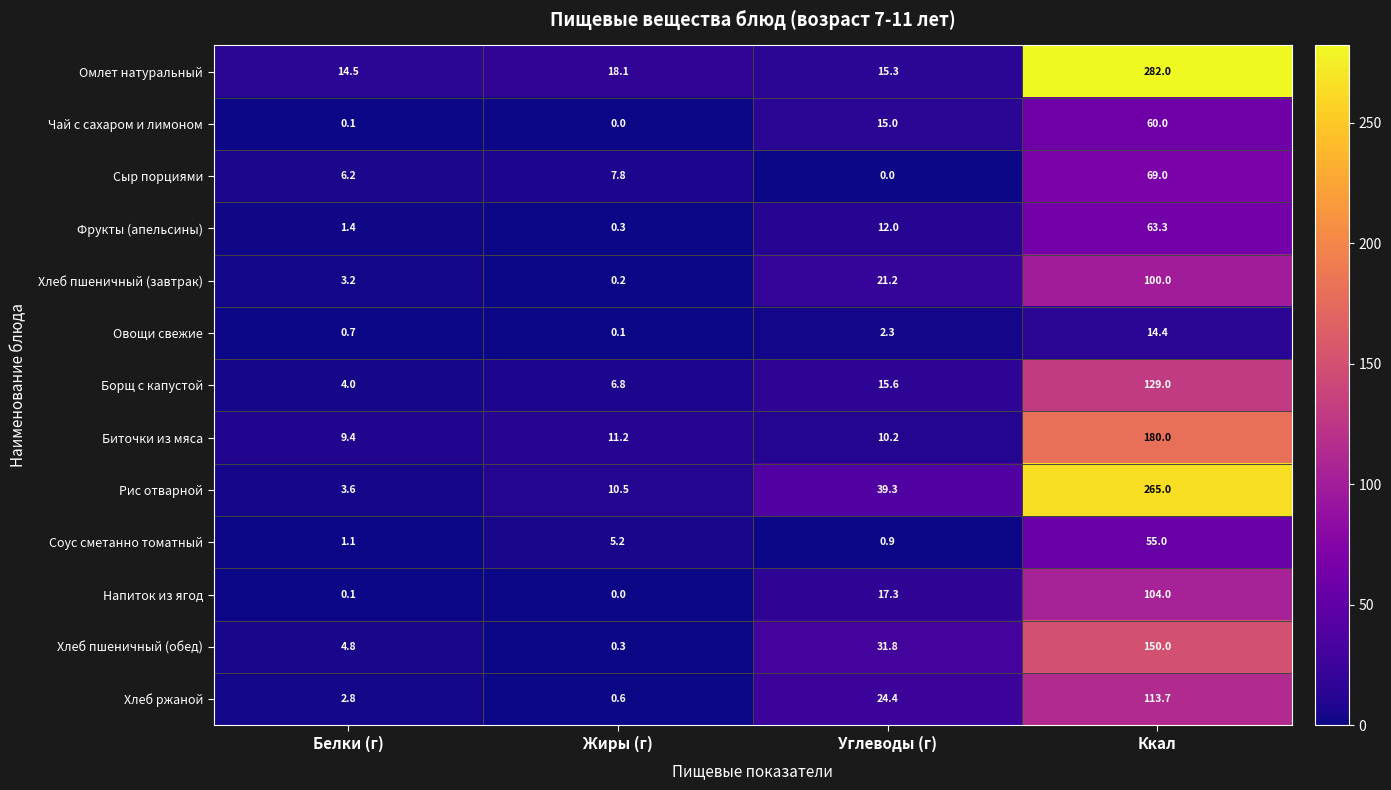

How many values in the Хлеб ржаной series exceed 24?

2